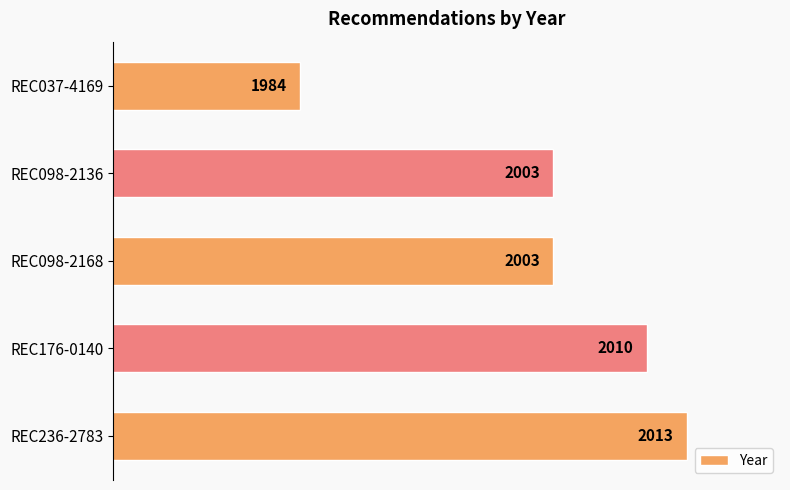

Read the value at REC098-2136.

2003